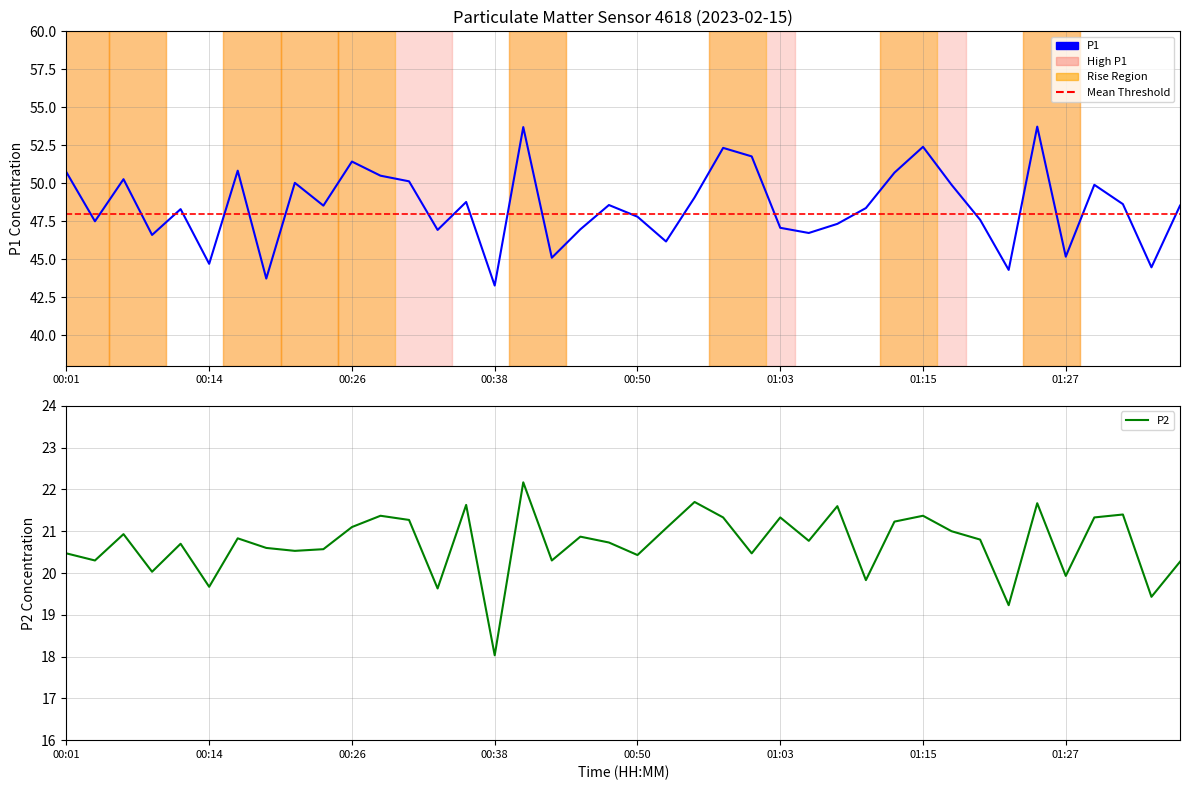

Reading left to right, what are all the values shown in this chart?

P1: 50.7	47.5	50.3	46.6	48.3	44.7	50.8	43.7	50.0	48.5	51.4	50.5	50.1	46.9	48.8	43.3	53.7	45.1	47.0	48.6	47.8	46.2	49.1	52.3	51.8	47.1	46.7	47.3	48.4	50.7	52.4	49.9	47.6	44.3	53.7	45.2	49.9	48.6	44.5	48.5
P2: 20.5	20.3	20.9	20.0	20.7	19.7	20.8	20.6	20.5	20.6	21.1	21.4	21.3	19.6	21.6	18.0	22.2	20.3	20.9	20.7	20.4	21.1	21.7	21.3	20.5	21.3	20.8	21.6	19.8	21.2	21.4	21.0	20.8	19.2	21.7	19.9	21.3	21.4	19.4	20.3